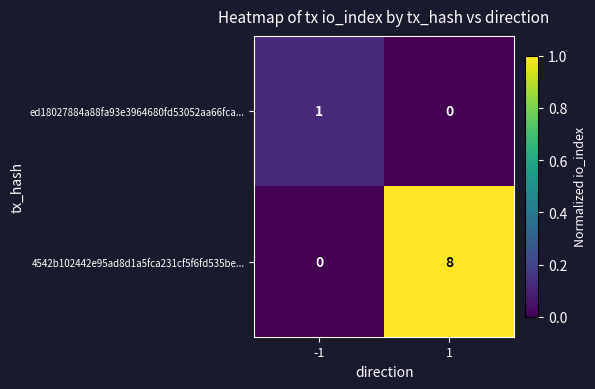

What is the average value of the 4542b102442e95ad8d1a5fca231cf5f6fd535be... series?

4